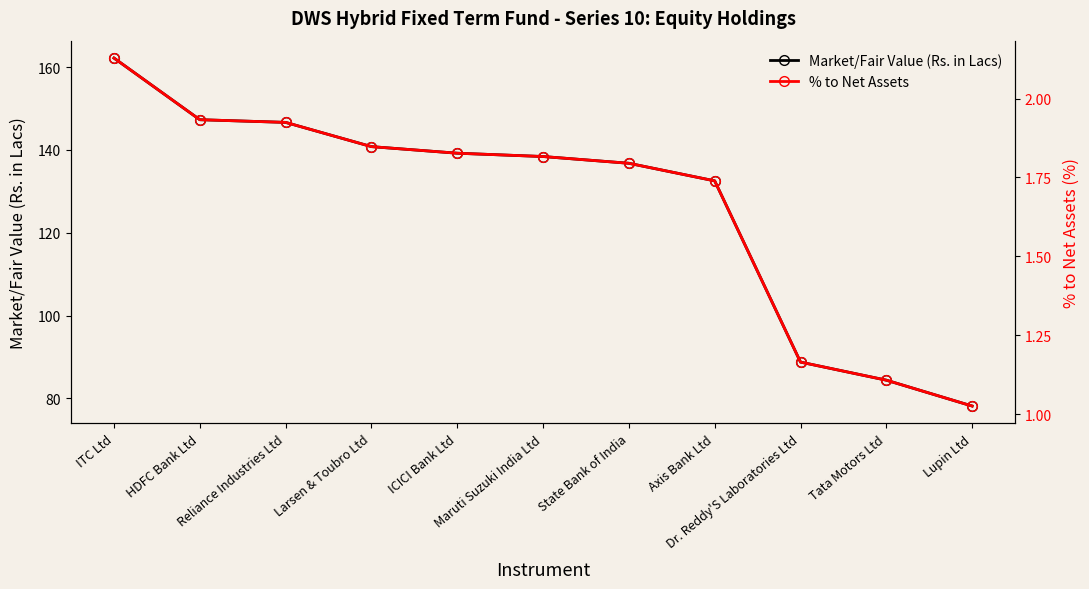

Reading left to right, what are all the values shown in this chart?

Market/Fair Value (Rs. in Lacs): ITC Ltd=162.2	HDFC Bank Ltd=147.3	Reliance Industries Ltd=146.6	Larsen & Toubro Ltd=140.8	ICICI Bank Ltd=139.2	Maruti Suzuki India Ltd=138.4	State Bank of India=136.8	Axis Bank Ltd=132.5	Dr. Reddy'S Laboratories Ltd=88.8	Tata Motors Ltd=84.4	Lupin Ltd=78.1
% to Net Assets: ITC Ltd=2.1	HDFC Bank Ltd=1.9	Reliance Industries Ltd=1.9	Larsen & Toubro Ltd=1.8	ICICI Bank Ltd=1.8	Maruti Suzuki India Ltd=1.8	State Bank of India=1.8	Axis Bank Ltd=1.7	Dr. Reddy'S Laboratories Ltd=1.2	Tata Motors Ltd=1.1	Lupin Ltd=1.0